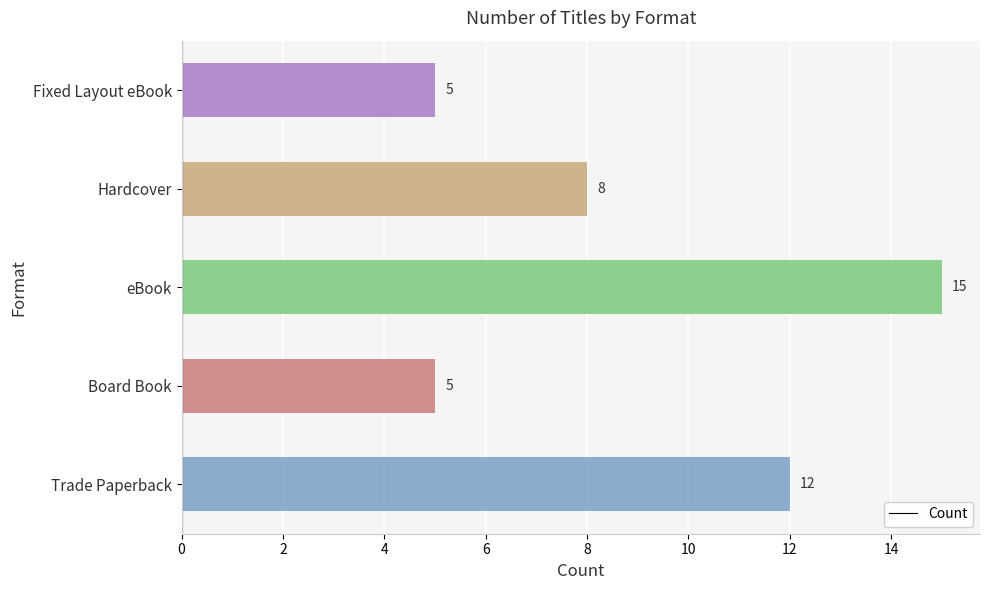

What is the difference between the maximum and minimum values?

10